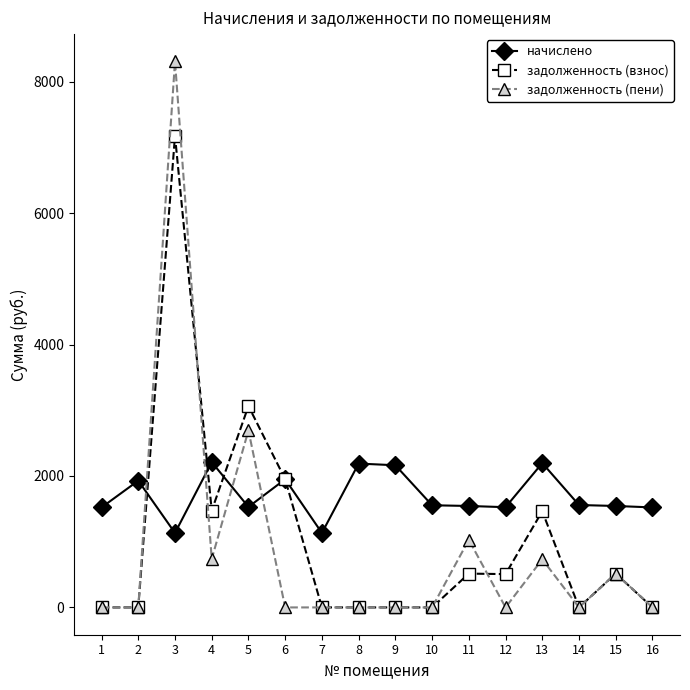

Which series has the largest range (max minus min)?

задолженность (пени)